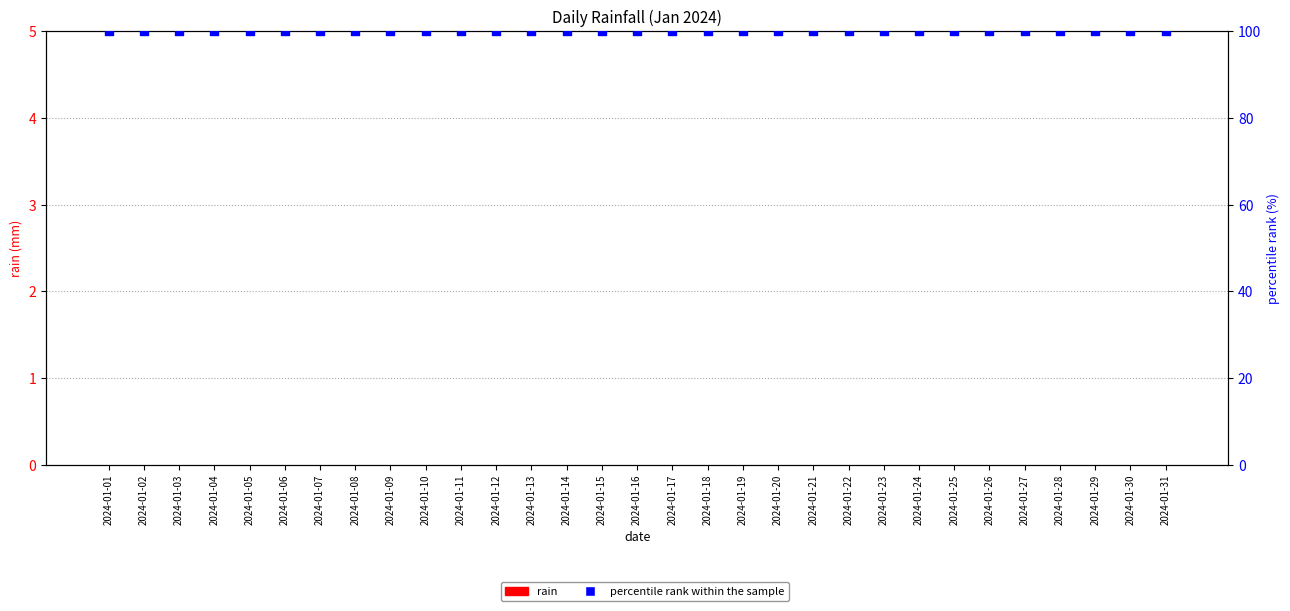

At how many categories does at least one series exceed 63?

31